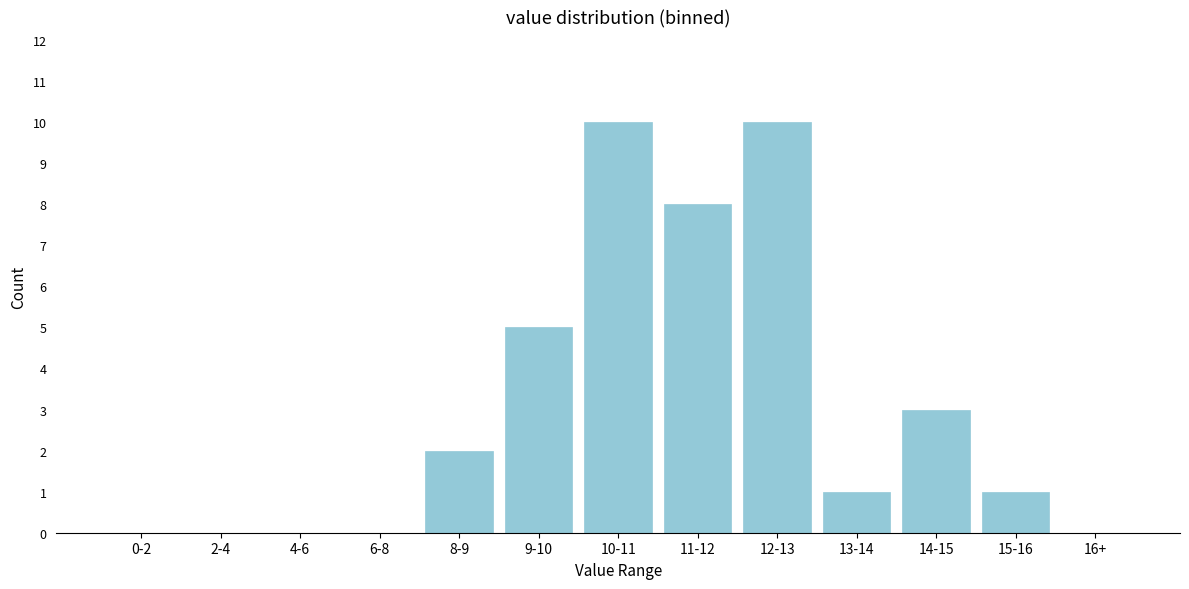

Reading left to right, list all the values displayed in this chart.

0-2=0	2-4=0	4-6=0	6-8=0	8-9=2	9-10=5	10-11=10	11-12=8	12-13=10	13-14=1	14-15=3	15-16=1	16+=0